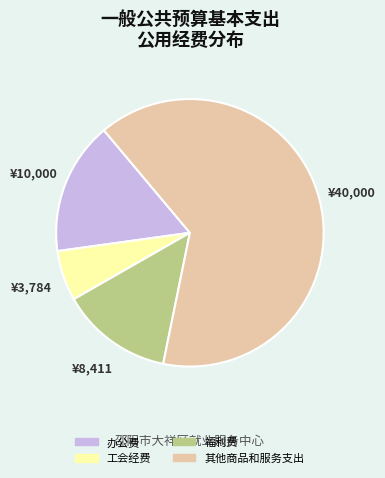

Which has a higher value, 其他商品和服务支出 or 办公费?

其他商品和服务支出